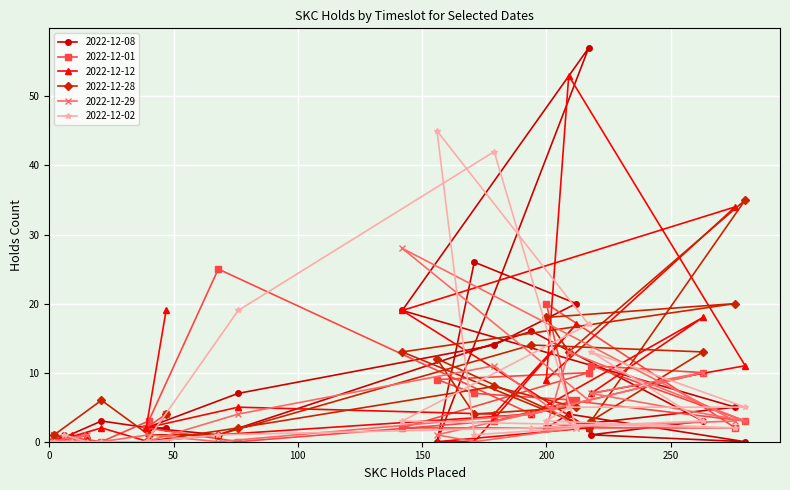

At how many categories does at least one series exceed 30?

6